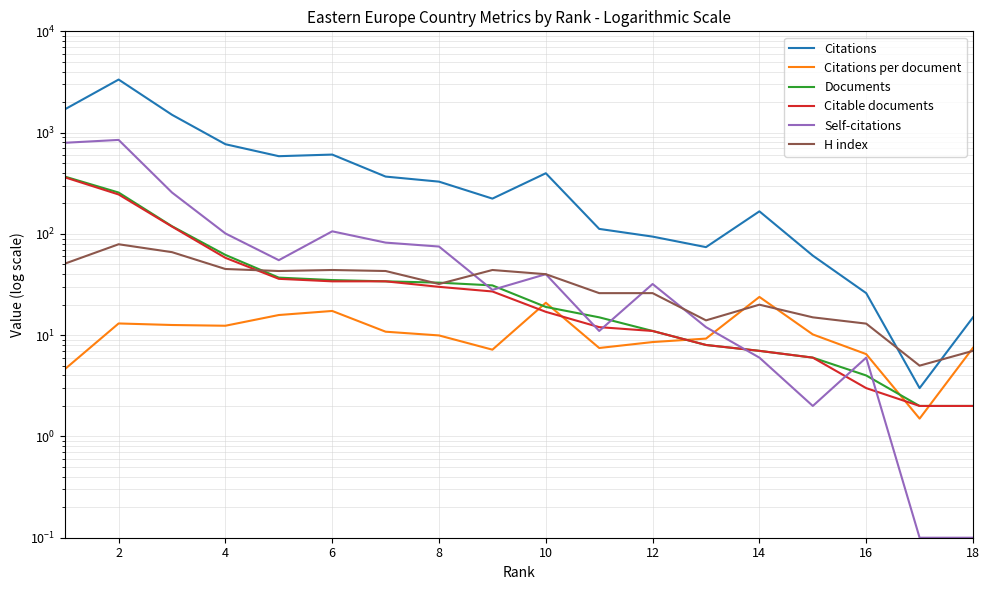

What is the maximum value for Citations per document?

23.9